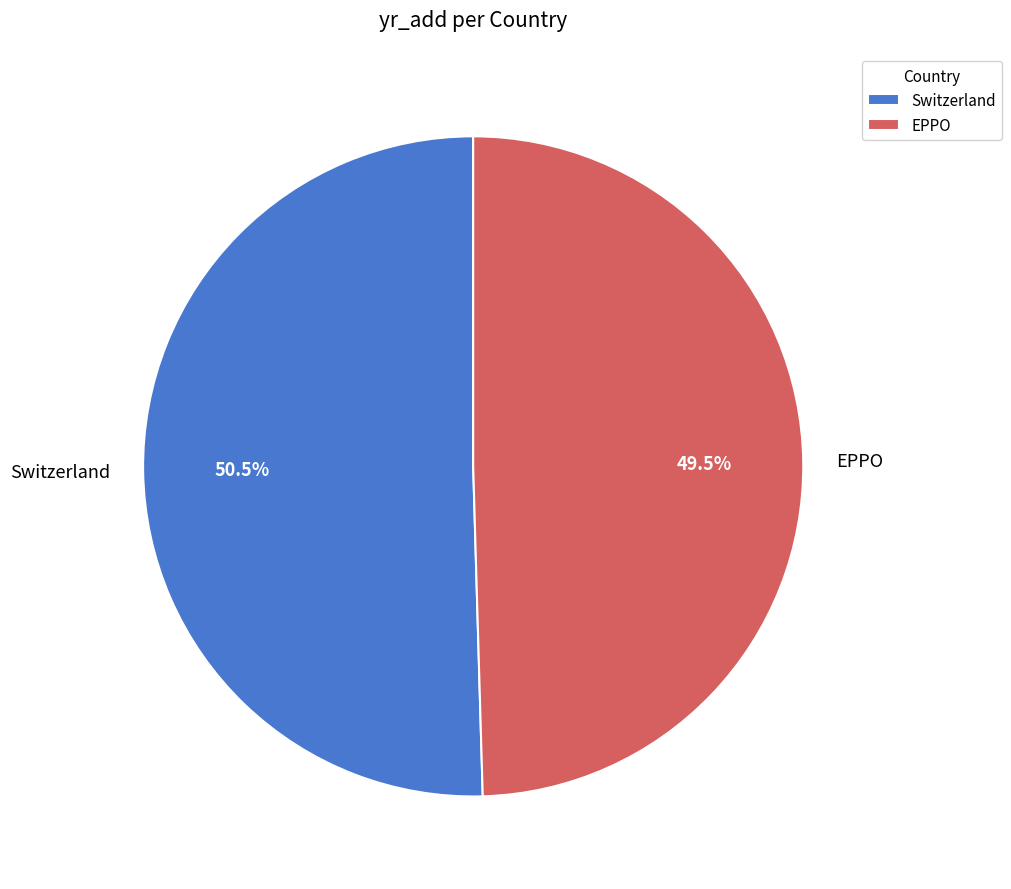

How many slices are in this pie chart?

2